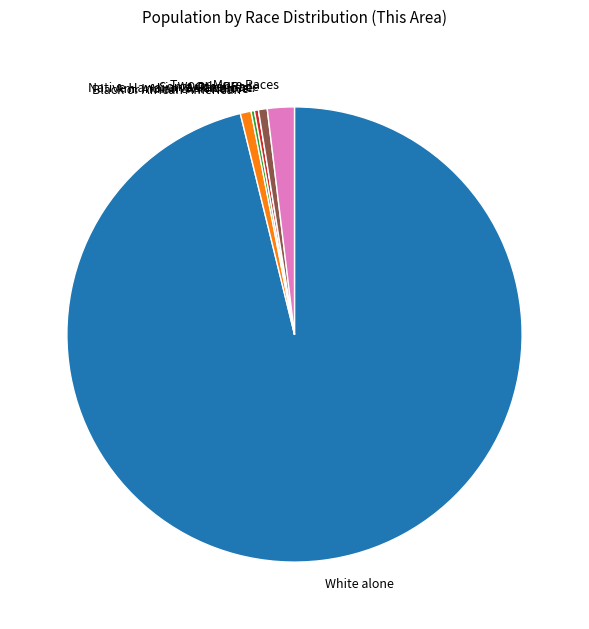

True or false: Some Other Race accounts for 11% of the total.

False